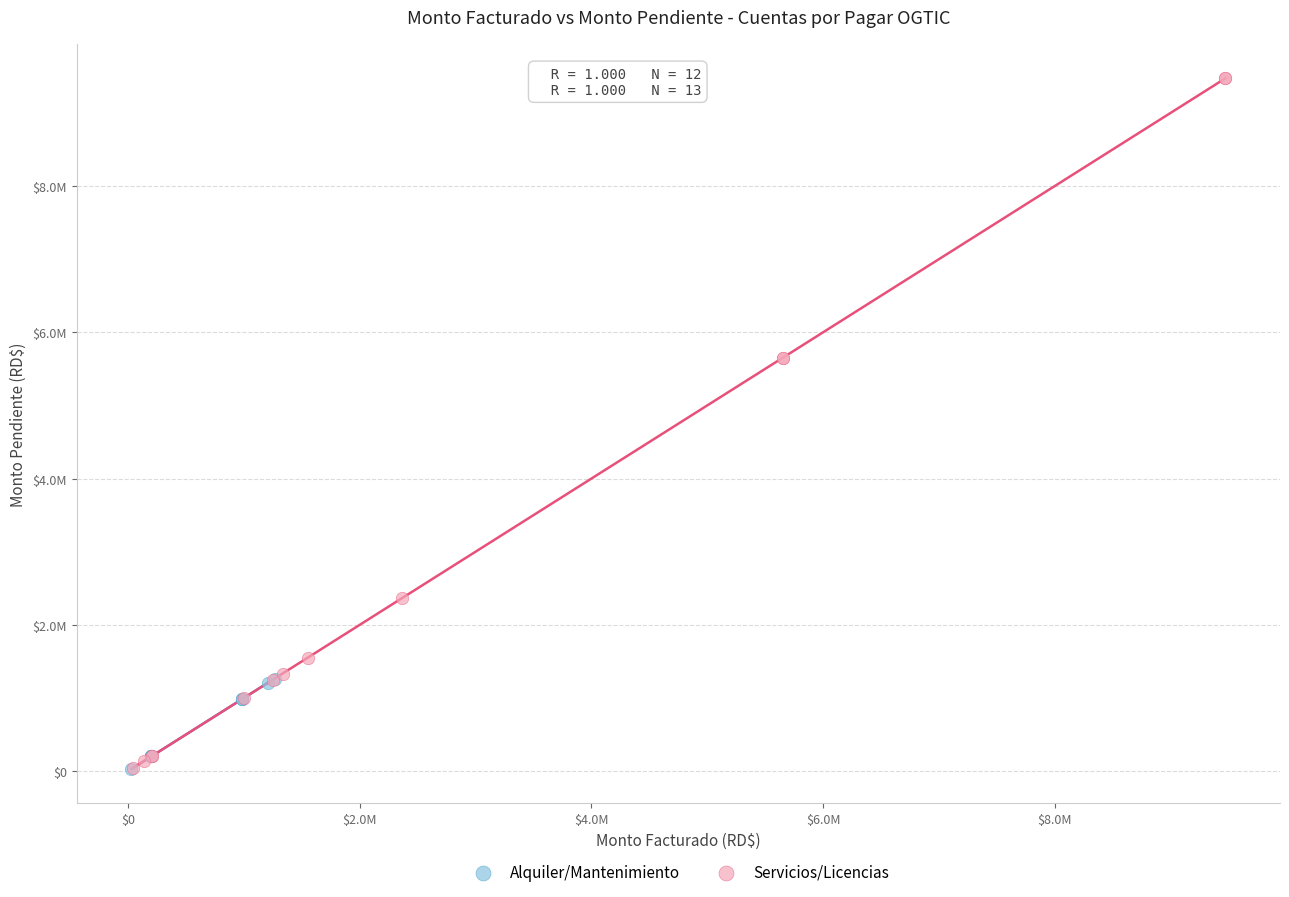

What are all the series names shown in the legend?

Alquiler/Mantenimiento, Servicios/Licencias